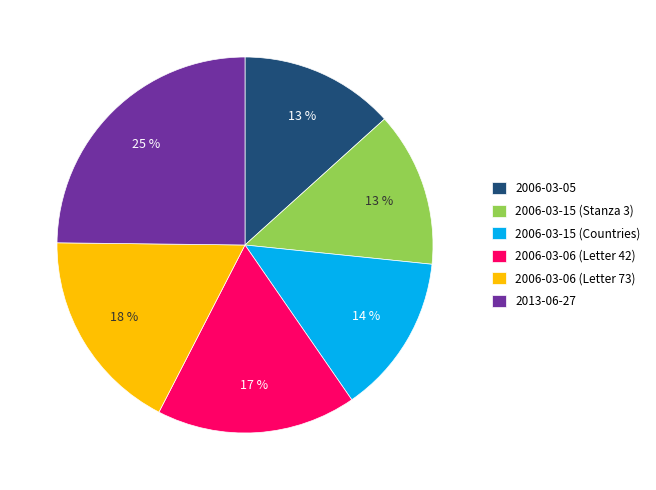

To the nearest percent, what percentage of the pie is 2006-03-06 (Letter 42)?

17%